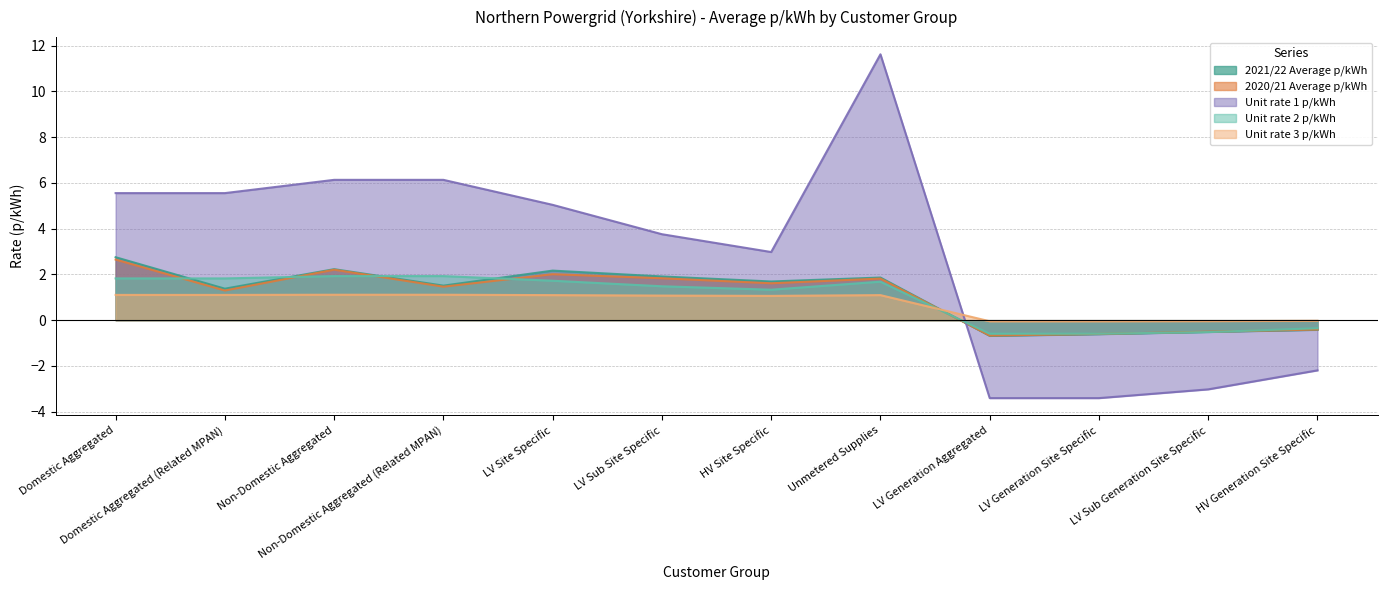

What is the approximate value of Unit rate 2 p/kWh at Domestic Aggregated?

1.8